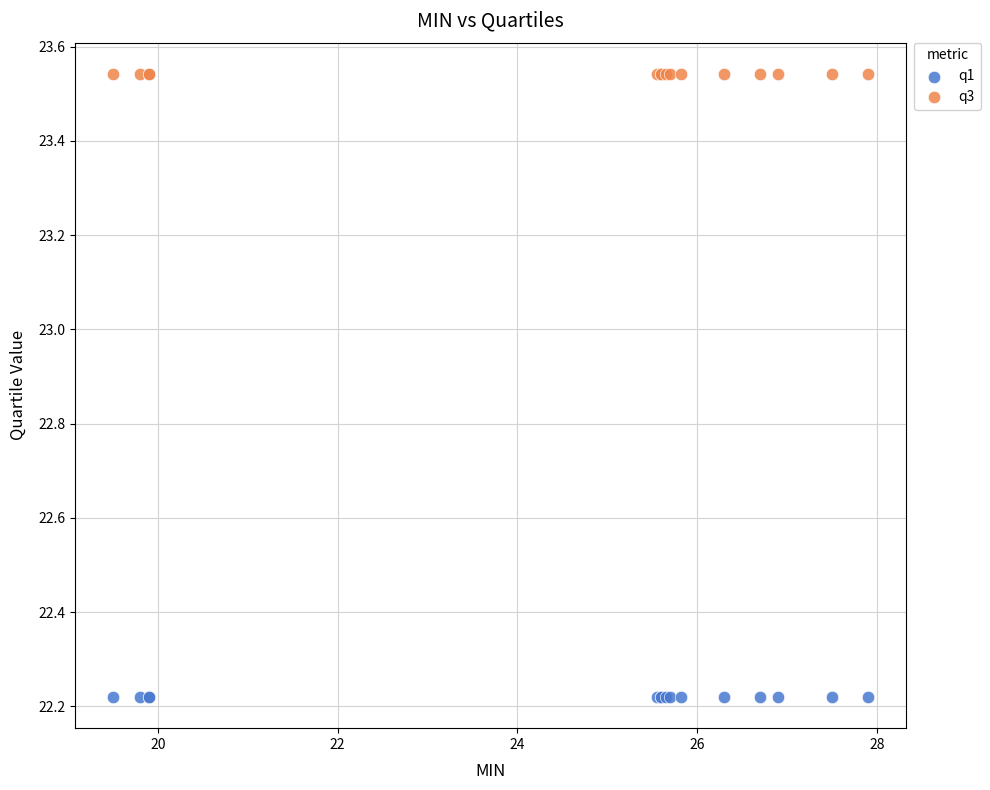

Which series contains the highest Y value?

q3